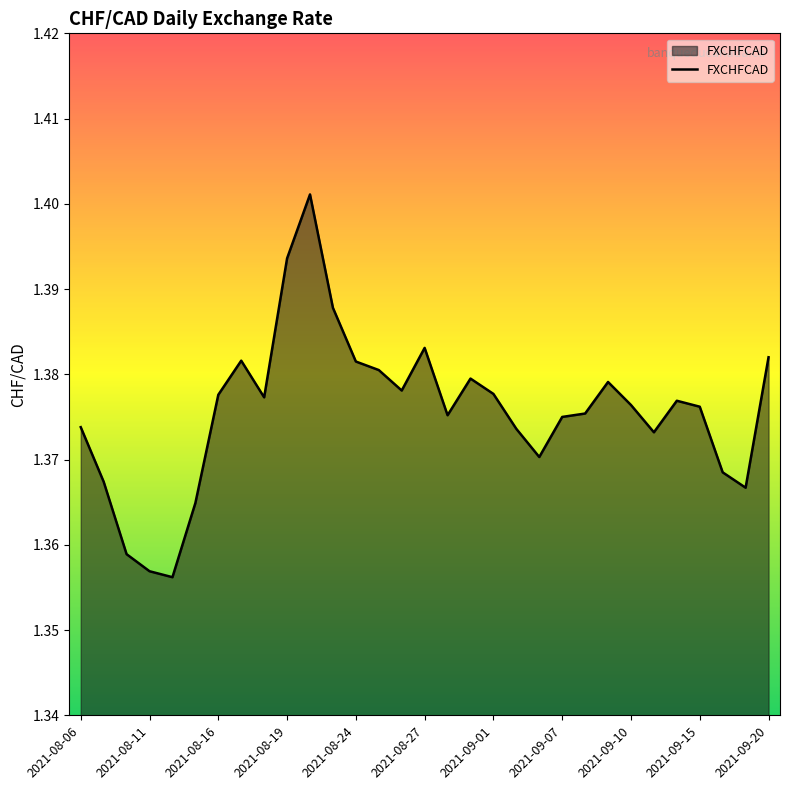

How many lines are shown in the chart?

1